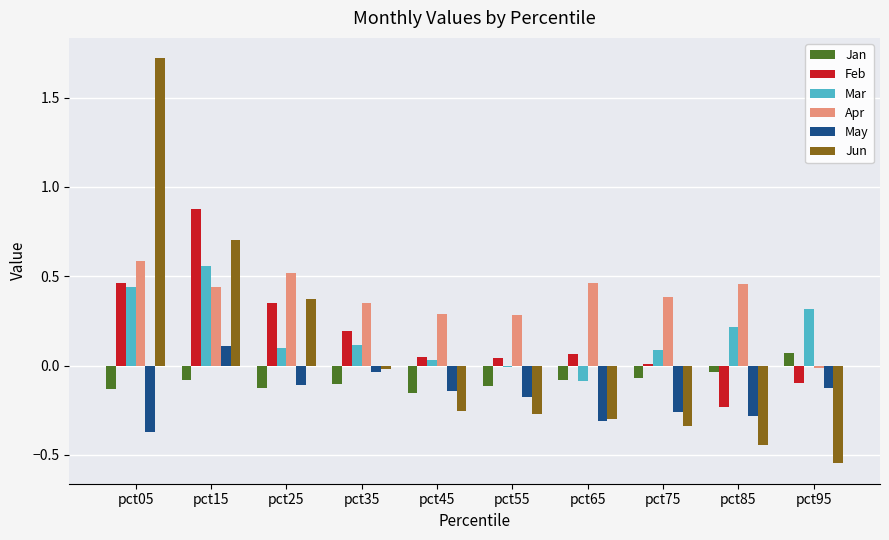

True or false: Apr has a value of 0.3 at pct65.

False